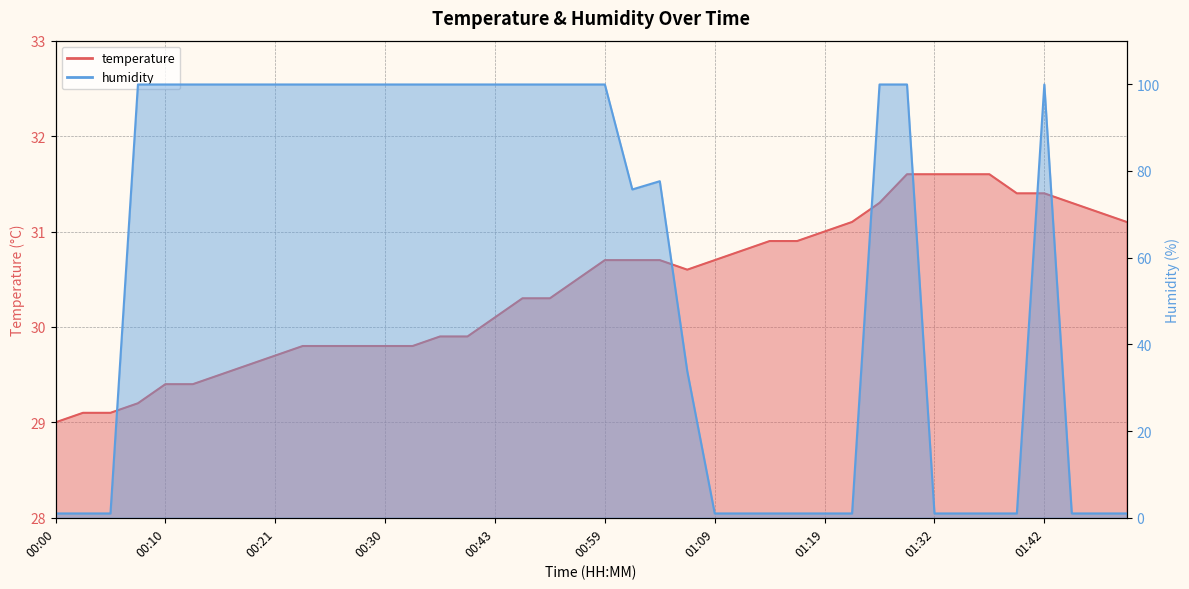

Reading right to left, list all the values displayed in this chart.

temperature: 31.1	31.2	31.3	31.4	31.4	31.6	31.6	31.6	31.6	31.3	31.1	31.0	30.9	30.9	30.8	30.7	30.6	30.7	30.7	30.7	30.5	30.3	30.3	30.1	29.9	29.9	29.8	29.8	29.8	29.8	29.8	29.7	29.6	29.5	29.4	29.4	29.2	29.1	29.1	29.0
humidity: 1.0	1.0	1.0	99.9	1.0	1.0	1.0	1.0	99.9	99.9	1.0	1.0	1.0	1.0	1.0	1.0	33.8	77.6	75.7	99.9	99.9	99.9	99.9	99.9	99.9	99.9	99.9	99.9	99.9	99.9	99.9	99.9	99.9	99.9	99.9	99.9	99.9	1.0	1.0	1.0